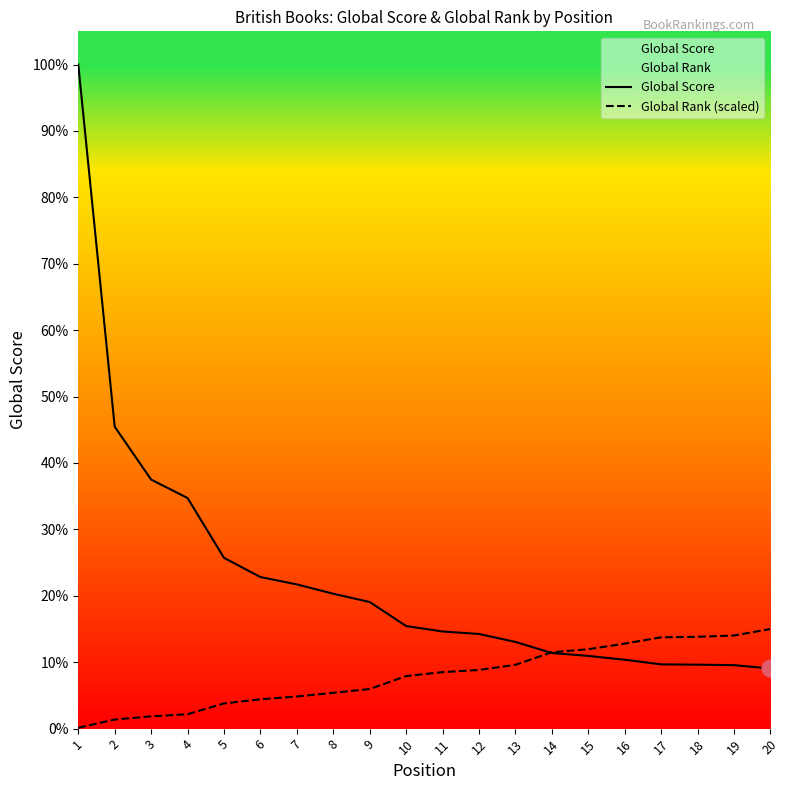

What is the spread (max minus min) of values at 19?

295.2